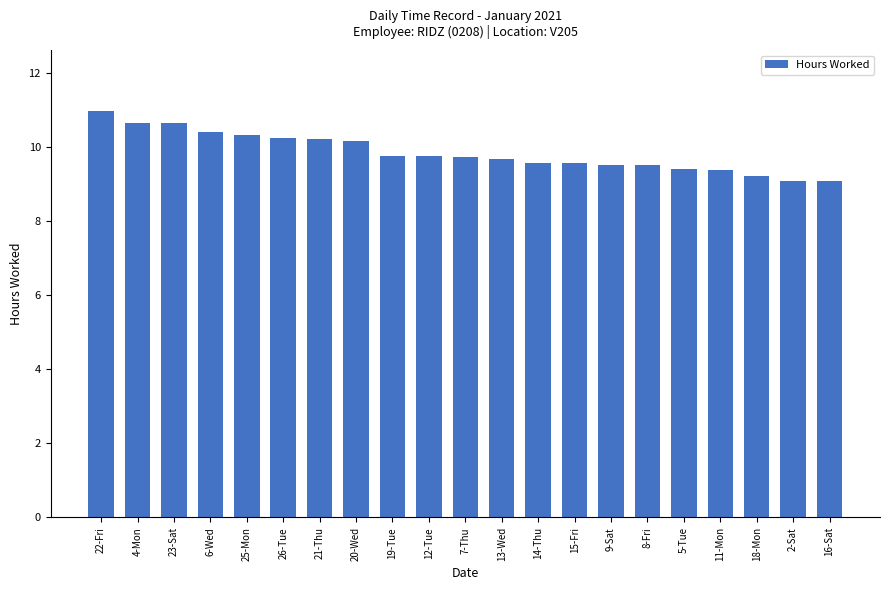

Is it true that the value at 8-Fri is 9.5?

True